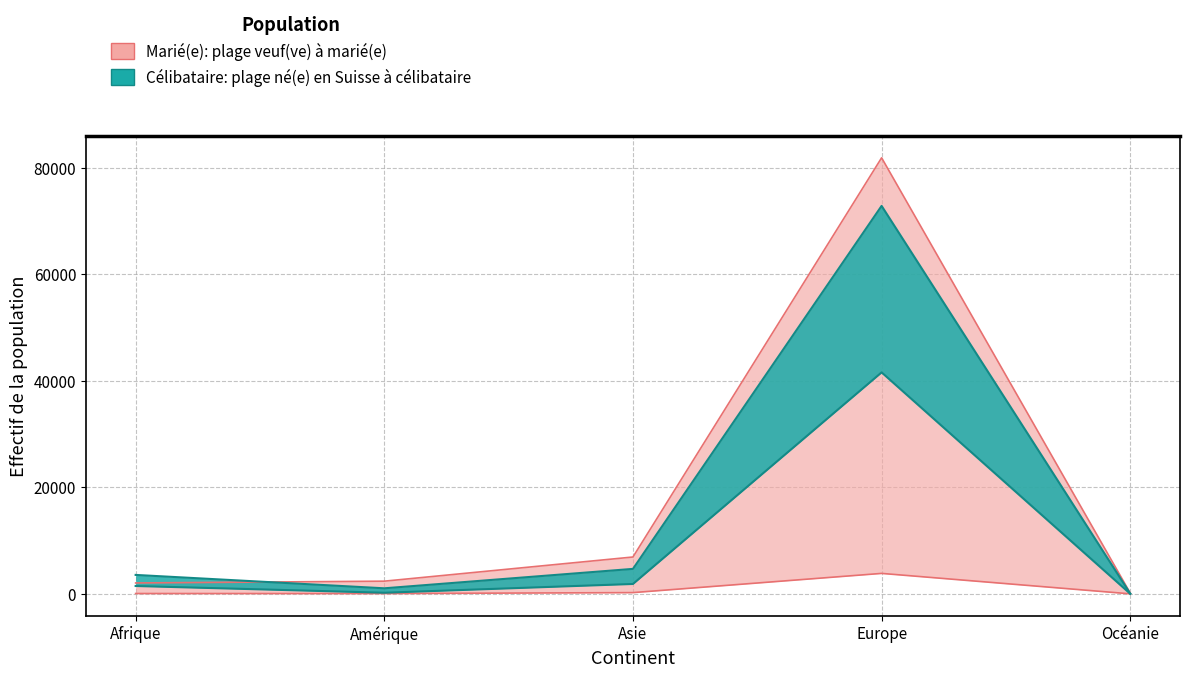

What is the difference between the maximum and minimum values in the dont né(e) en Suisse series?

41555